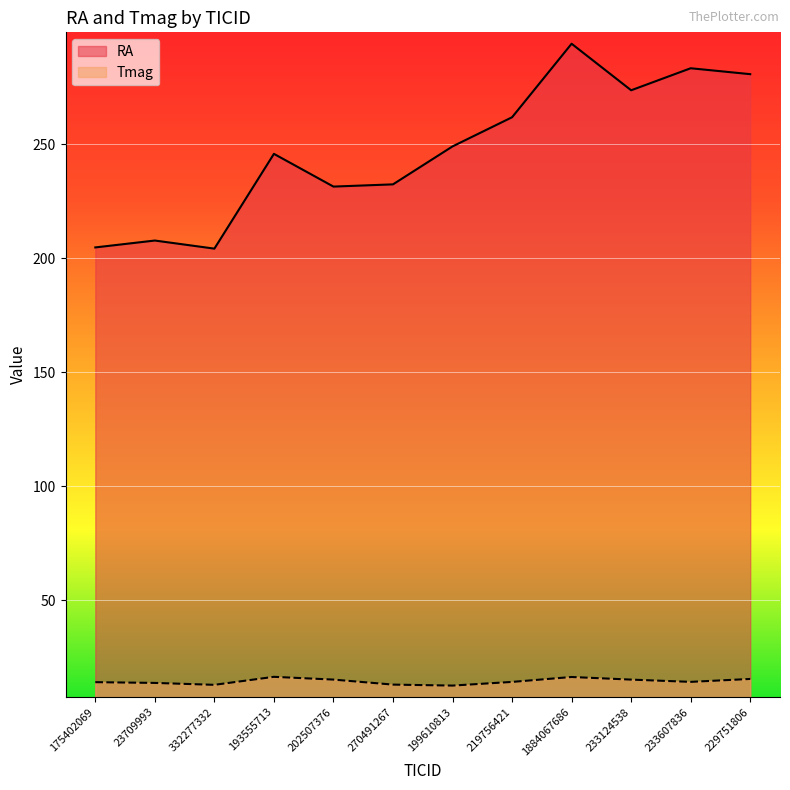

What is the difference between the maximum and minimum values in the RA series?

89.9